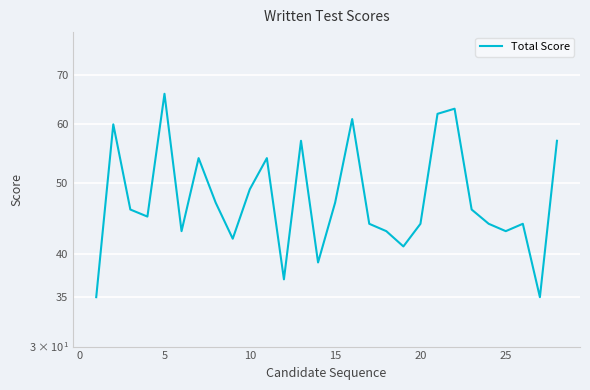

What is the minimum value shown in the chart?

35